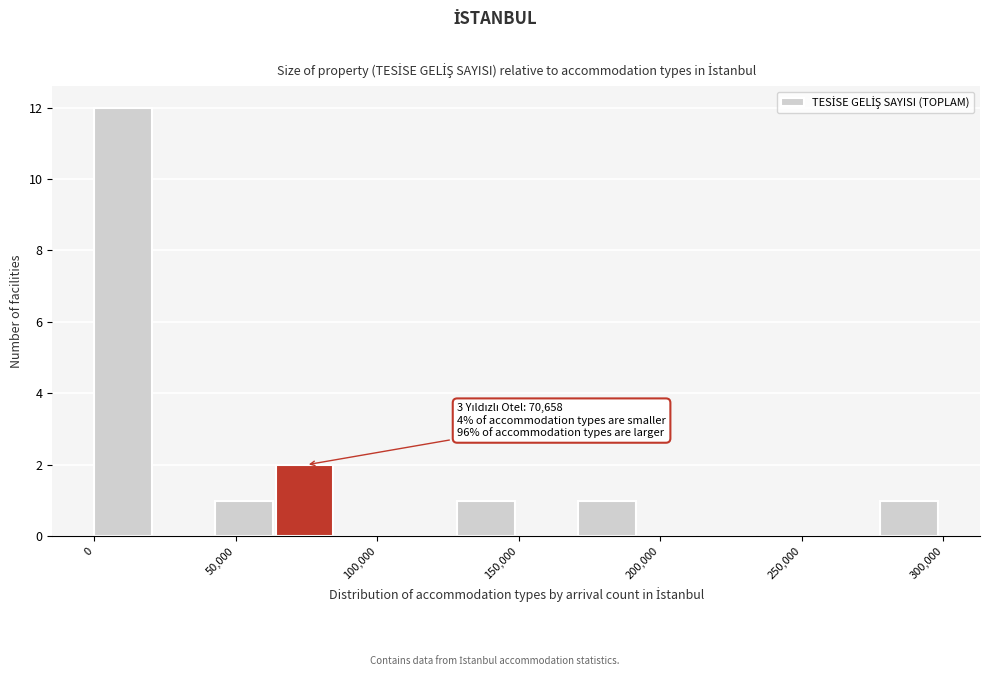

Over which range of the x-axis is the bar tallest?

0 to 20000